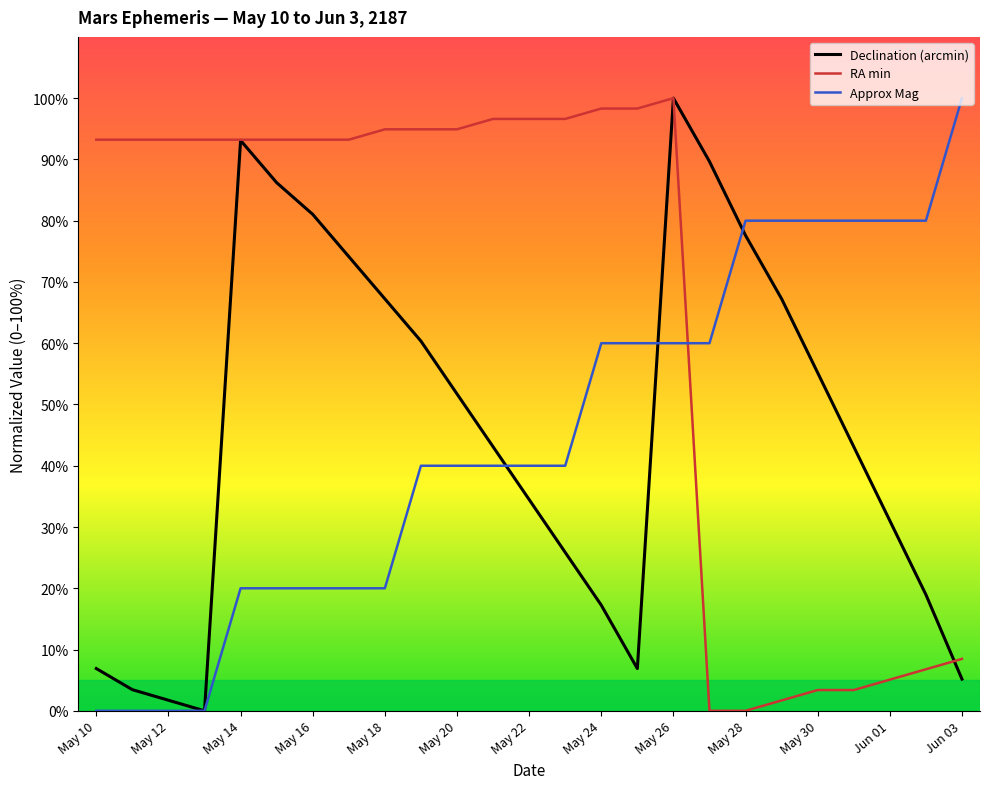

How many times do RA min and Approx Mag cross each other?

1